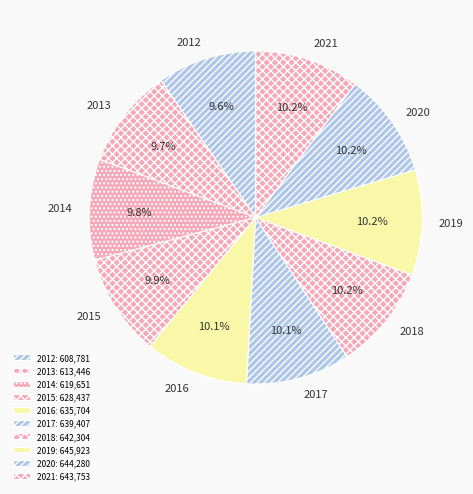

How many slices are in this pie chart?

10